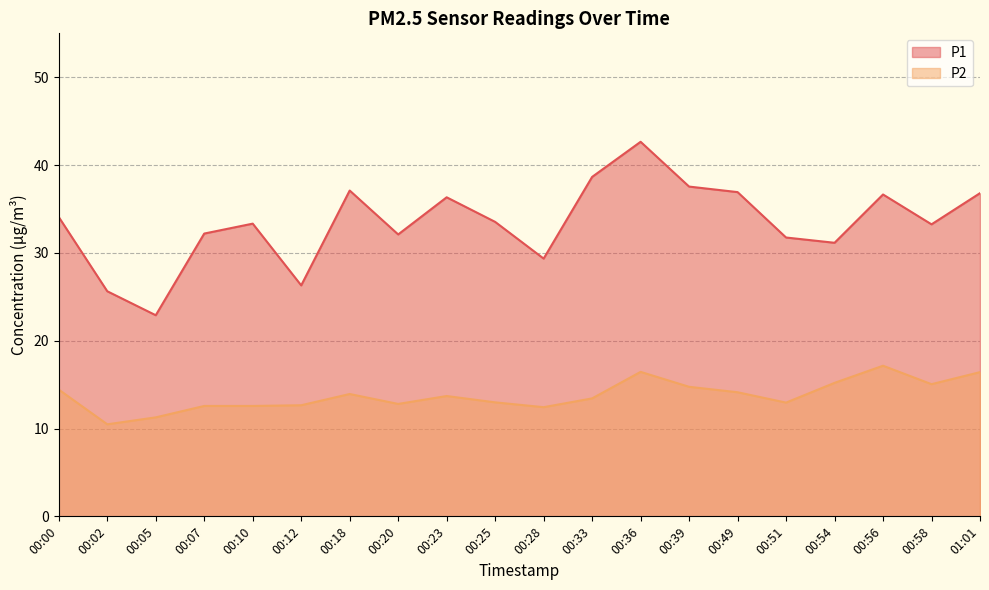

Is it true that P2 equals 19.0 at 00:05?

False